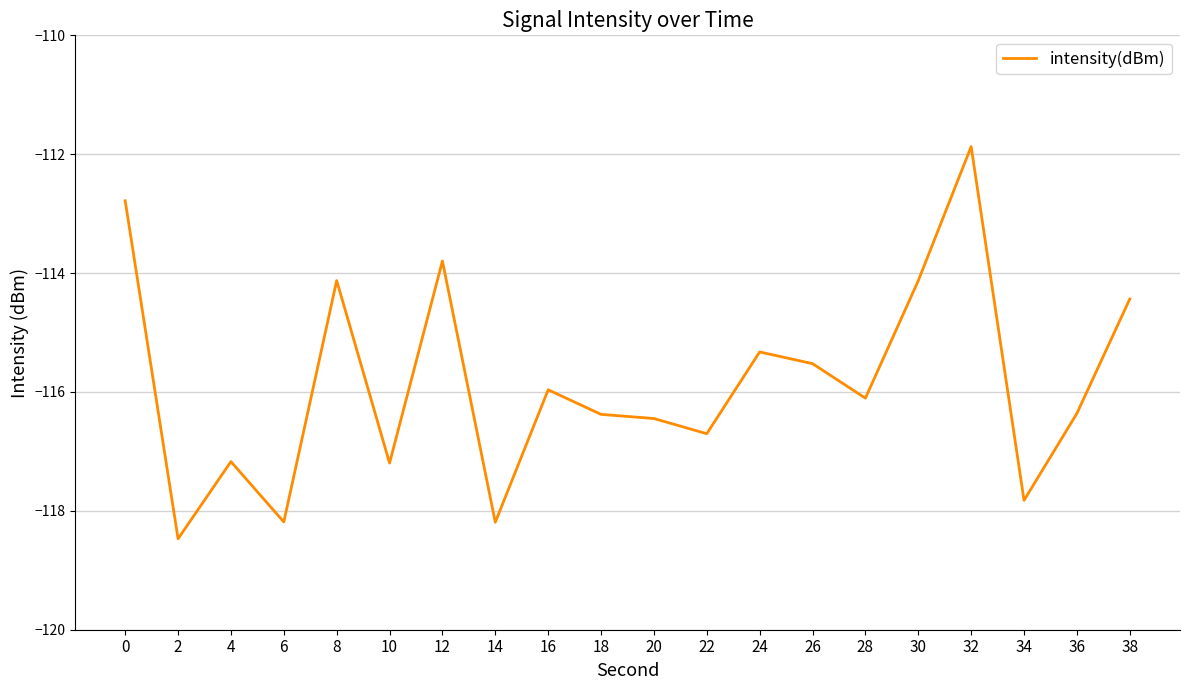

What is the difference between the values at 14 and 18?

1.8